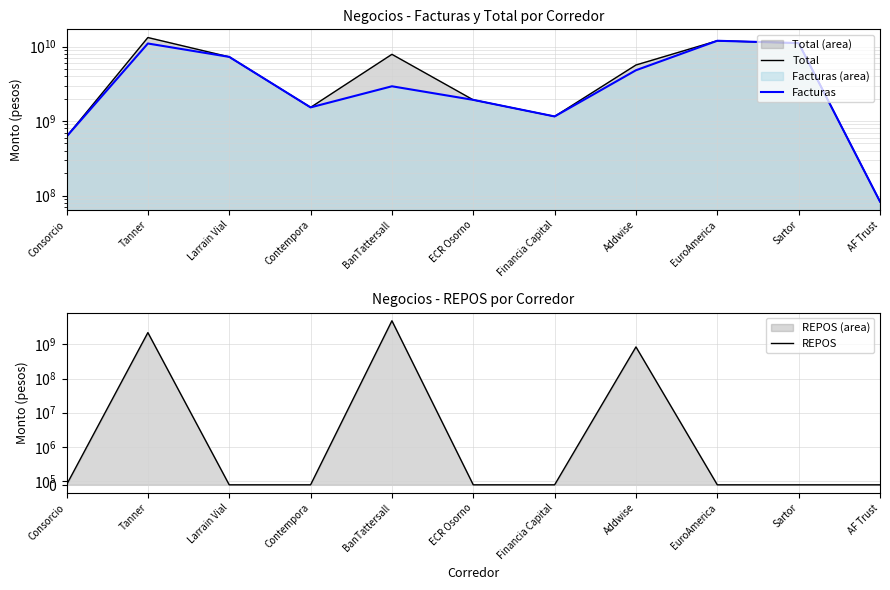

How many lines are shown in the chart?

3